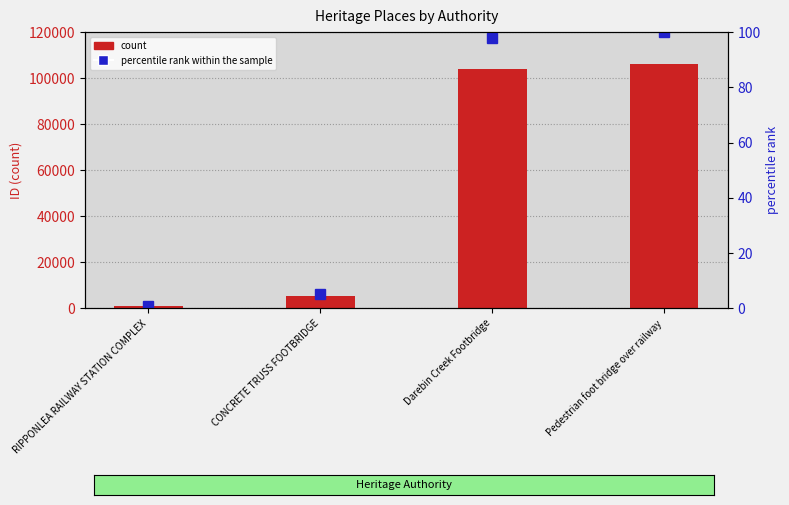

What is the difference between the maximum and minimum values in the count series?

105044.0